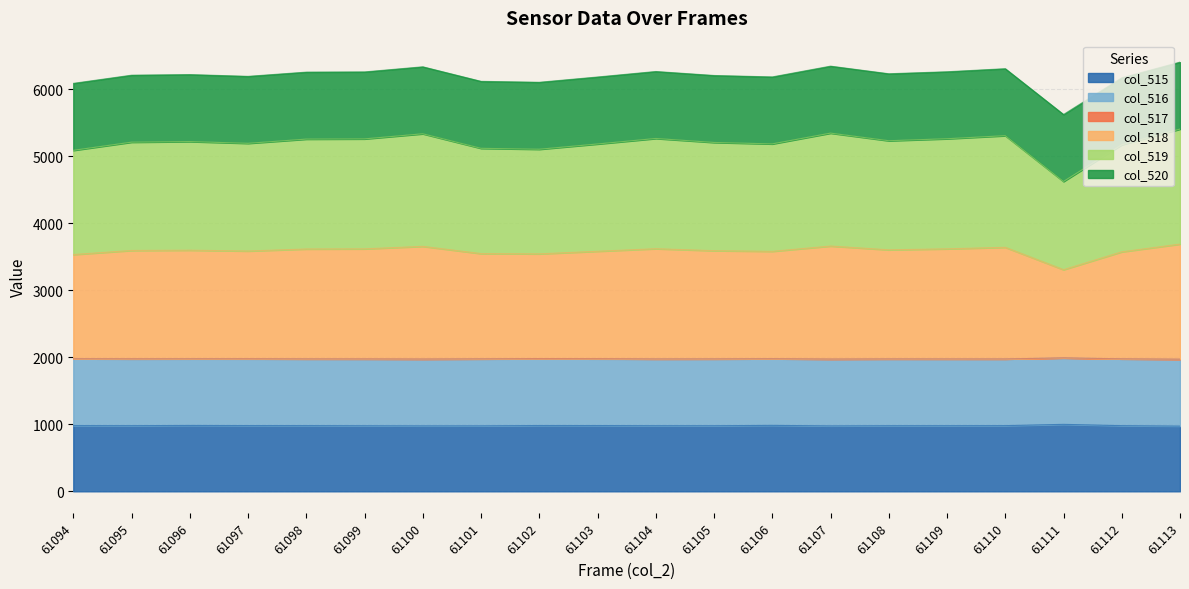

Does the chart display data point markers on the line(s)?

No